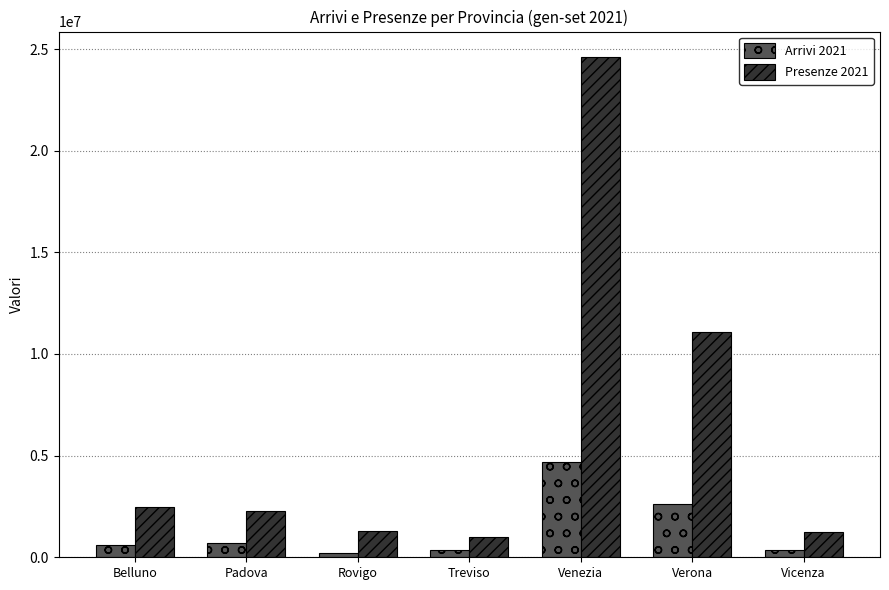

Rank the series at Padova from lowest to highest value.

Arrivi 2021, Presenze 2021